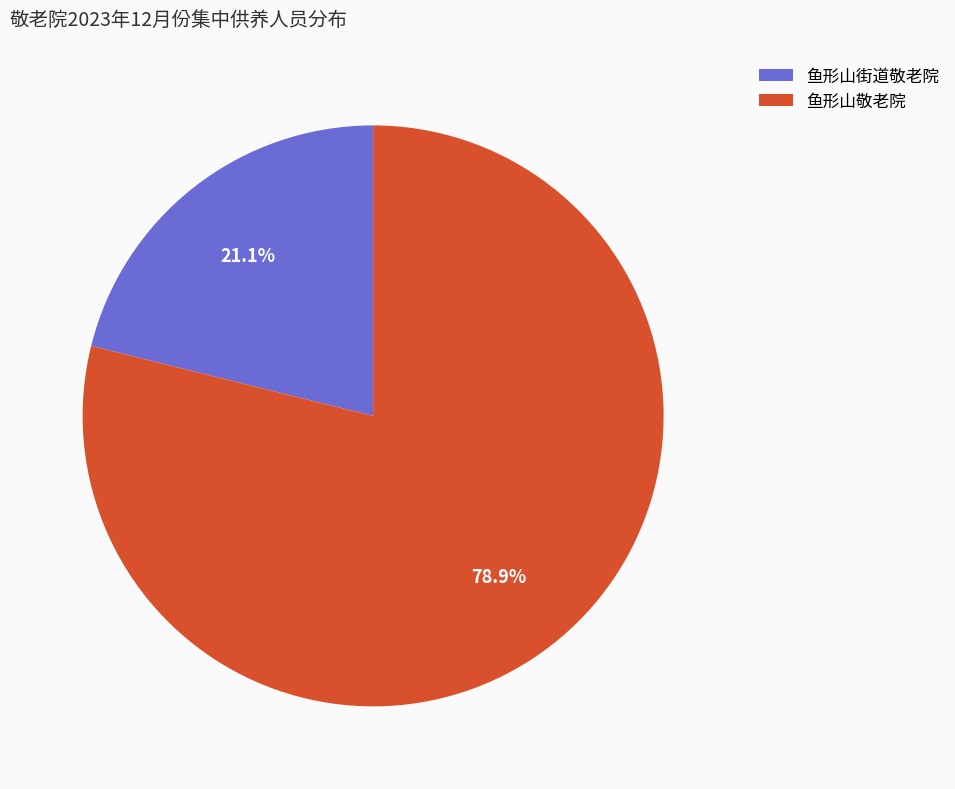

To the nearest percent, what percentage of the pie is 鱼形山街道敬老院?

21%